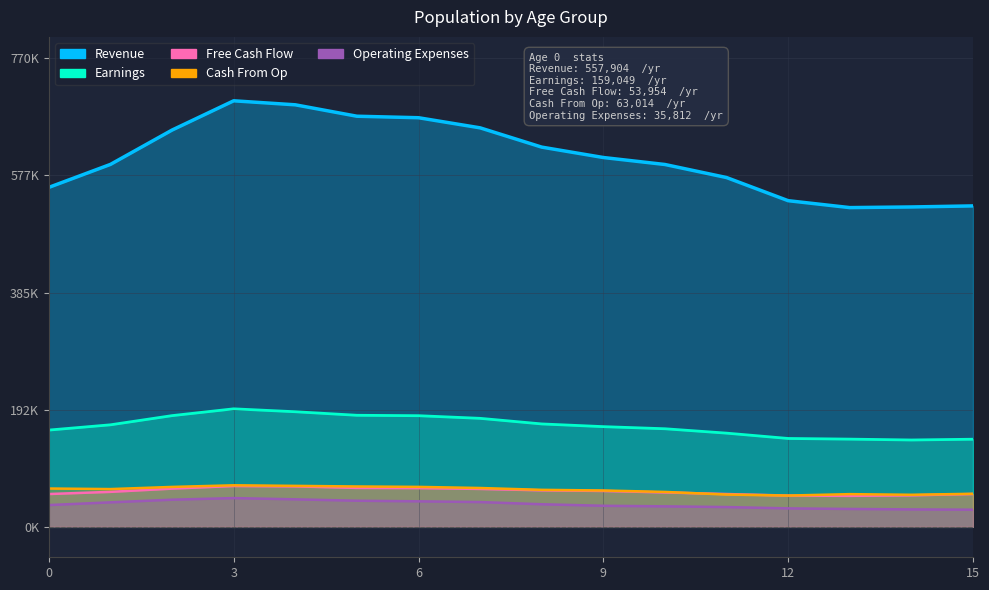

What is the approximate value of Cash From Op at 2, to the nearest 10?

65620